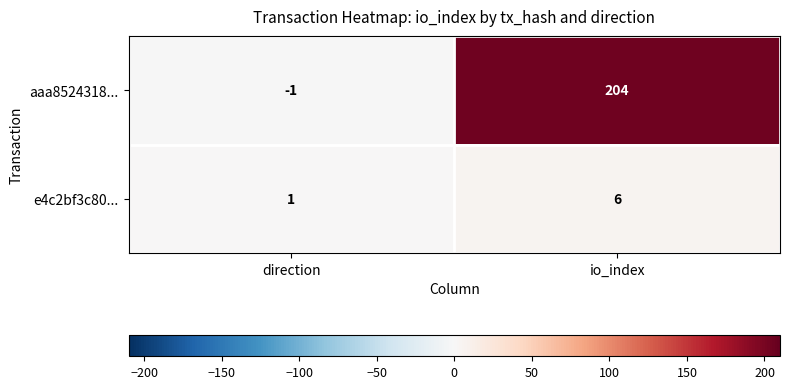

What is the sum of the e4c2bf3c80... values at io_index and direction?

7